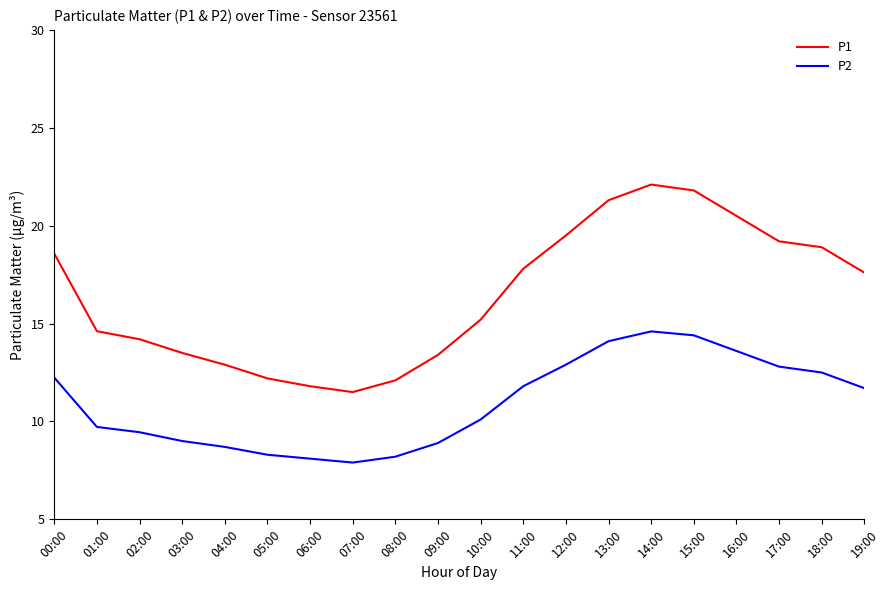

What position from the right is 07:00?

13